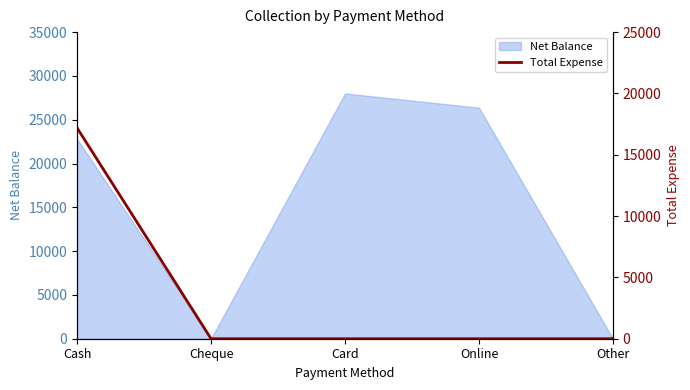

Is it true that Net Balance equals -13278 at Cheque?

False